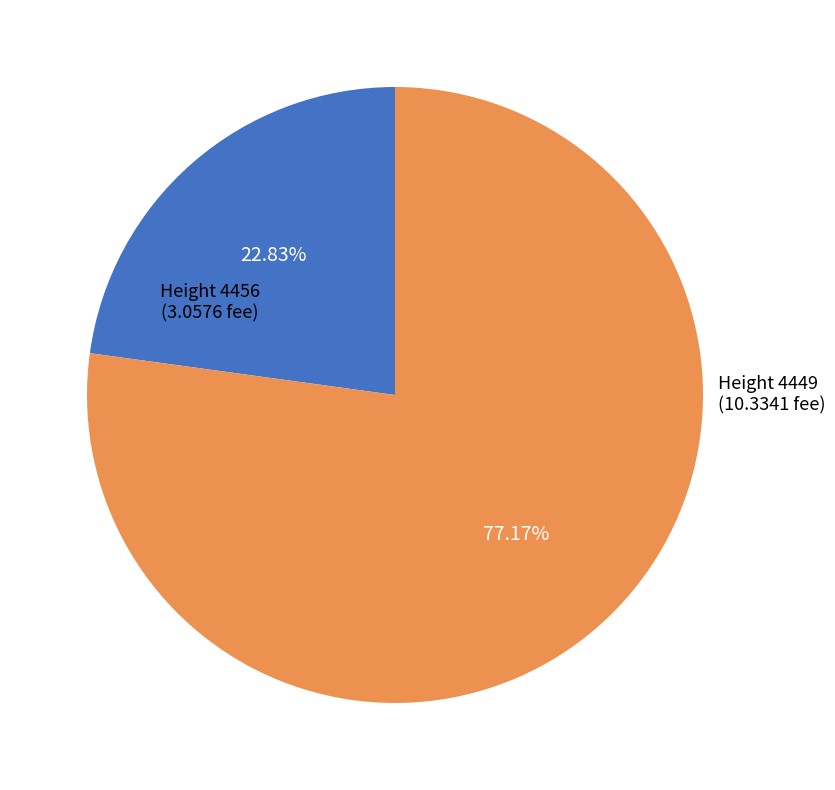

To the nearest percent, what percentage of the pie is Height 4449?

77%